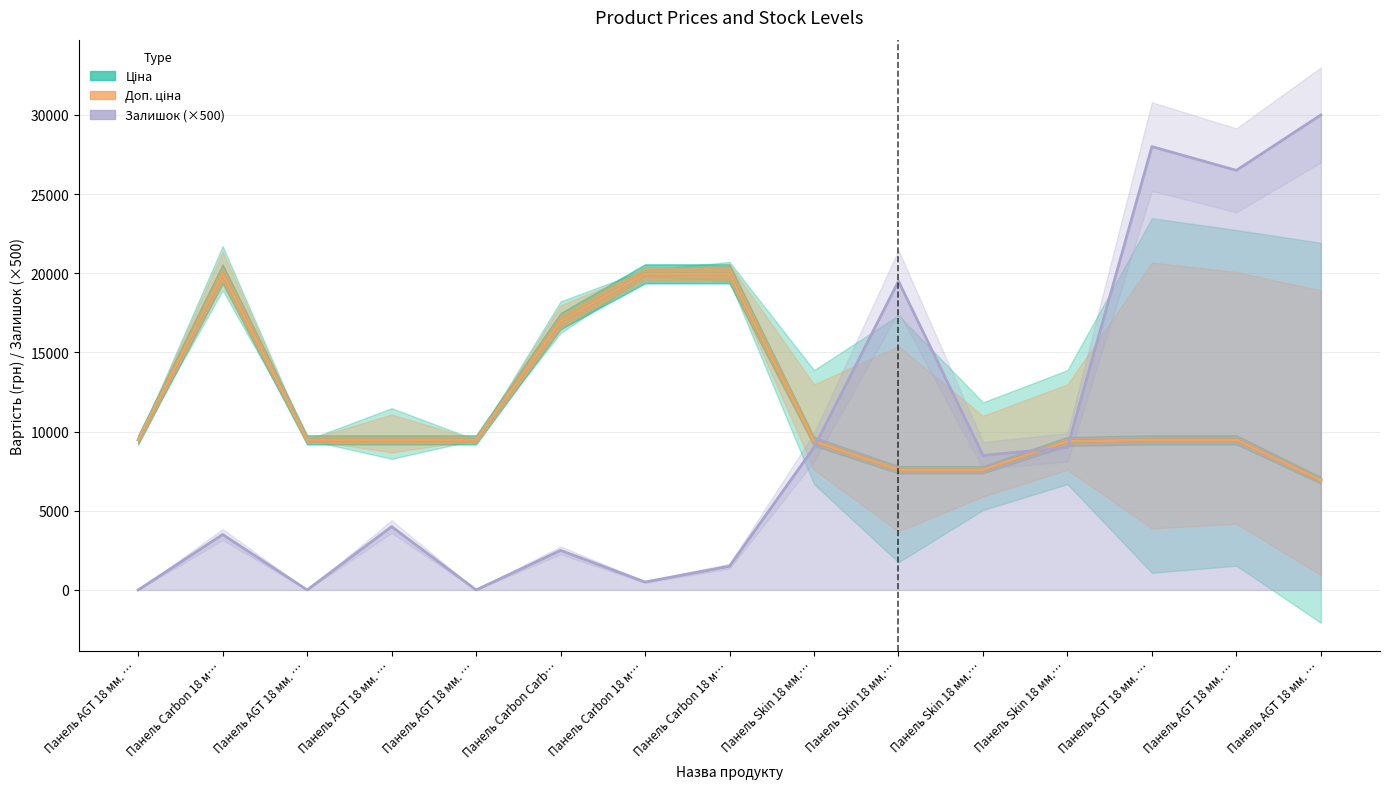

List the labels in order of Залишок (×500) value, largest first.

Панель AGT 18 мм. …, Панель AGT 18 мм. …, Панель AGT 18 мм. …, Панель Skin 18 мм.…, Панель Skin 18 мм.…, Панель Skin 18 мм.…, Панель Skin 18 мм.…, Панель AGT 18 мм. …, Панель Carbon 18 м…, Панель Carbon Carb…, Панель Carbon 18 м…, Панель Carbon 18 м…, Панель AGT 18 мм. …, Панель AGT 18 мм. …, Панель AGT 18 мм. …